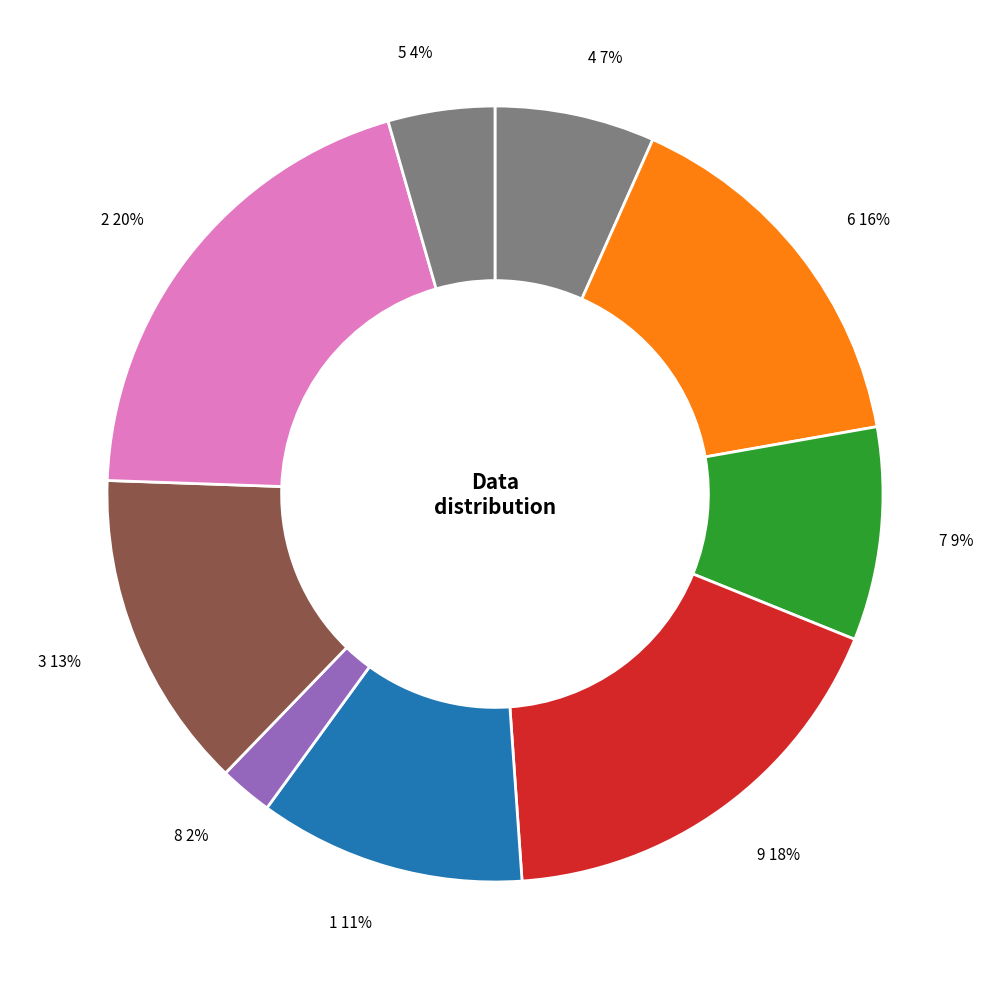

To the nearest percent, what is the difference between the 8 and 2 slice percentages?

18%